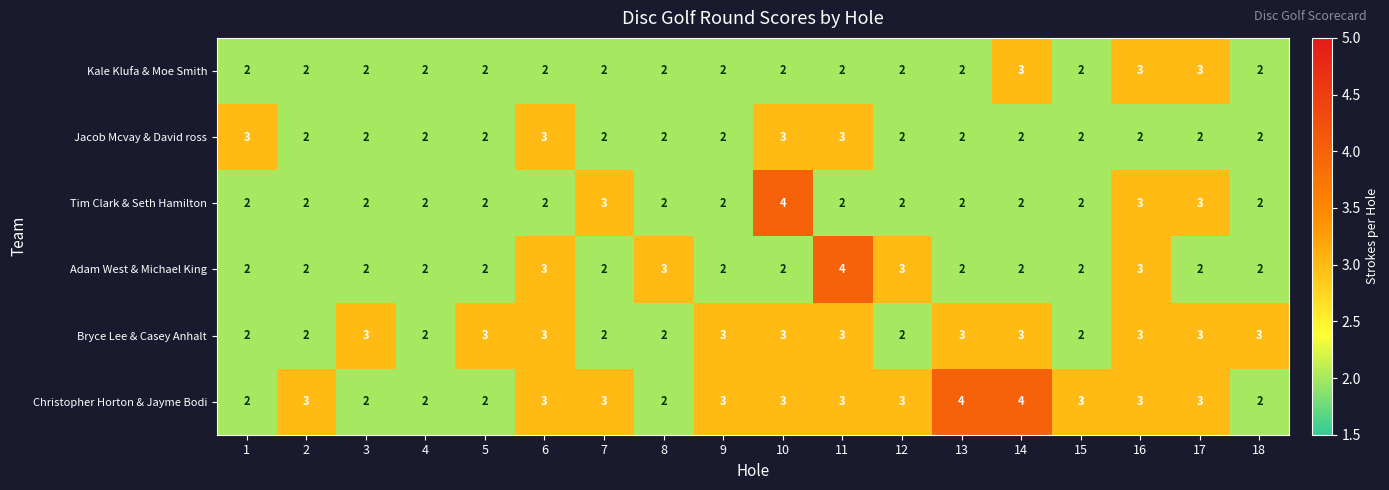

True or false: Jacob Mcvay & David ross has a value of 2 at 11.

False